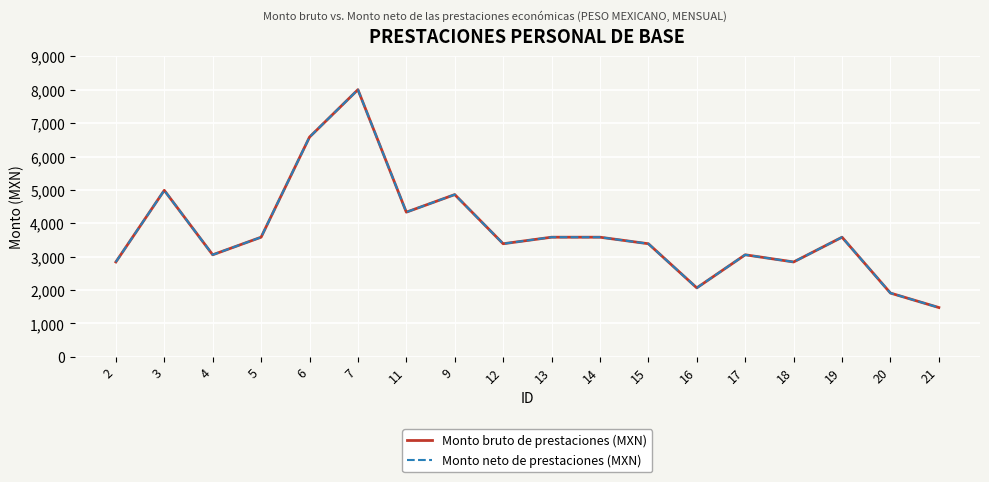

What is the minimum value for Monto neto de prestaciones (MXN)?

1478.0